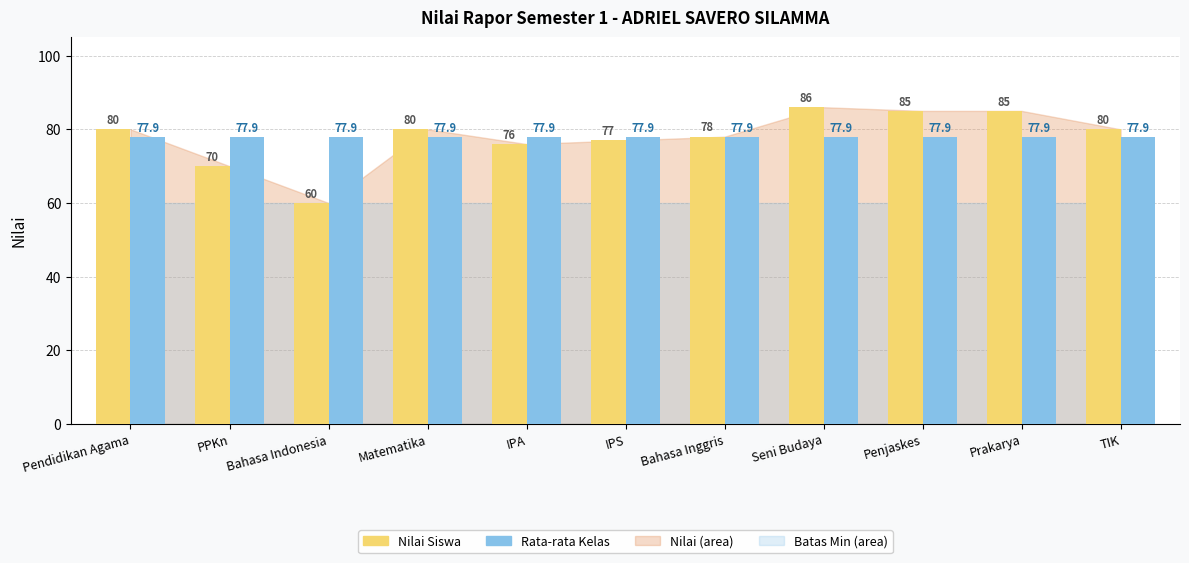

At which category is the sum across all series the highest?

Seni Budaya